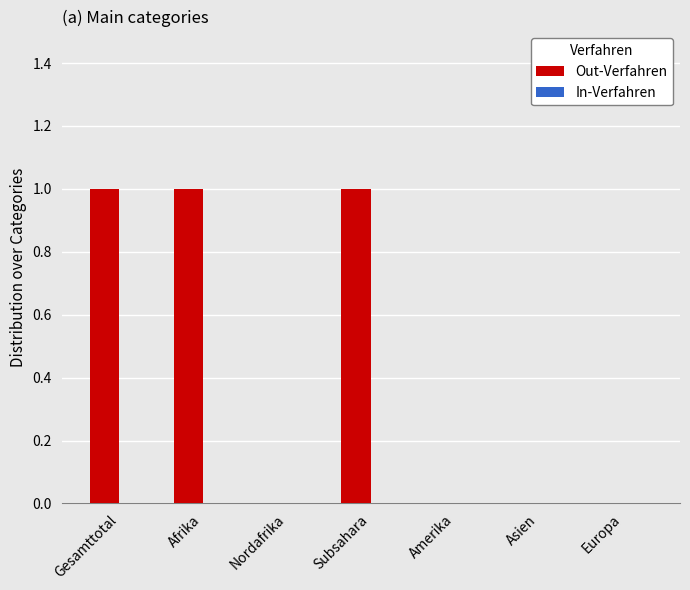

Reading right to left, what are all the values shown in this chart?

Europa=0	Asien=0	Amerika=0	Subsahara=1	Nordafrika=0	Afrika=1	Gesamttotal=1